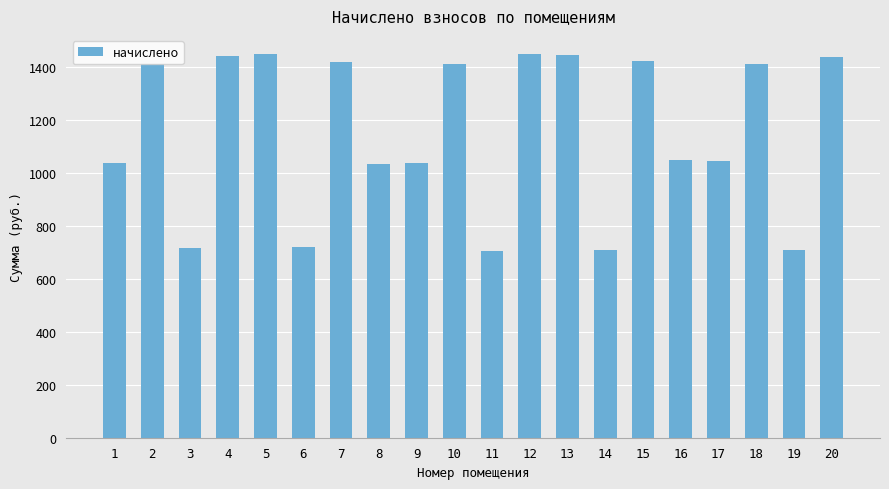

Approximately how many times larger is the value at 3 compared to 11?

1.0